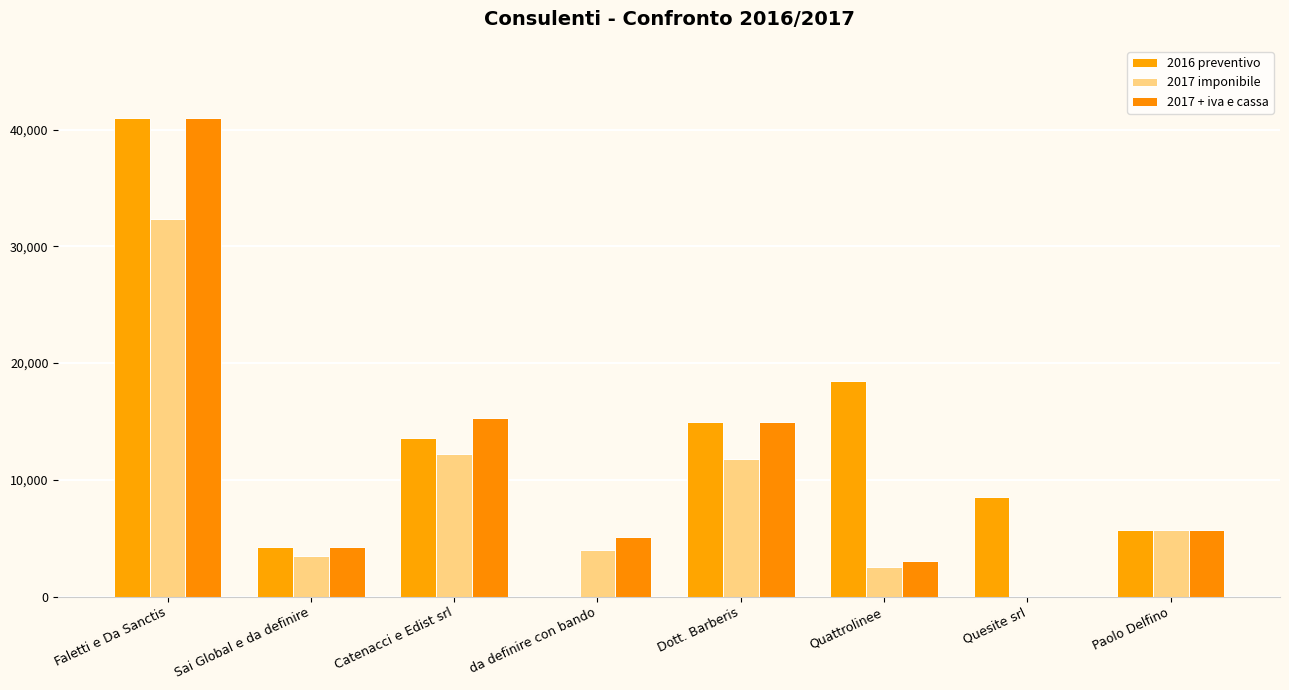

How many categories are shown in the chart?

8